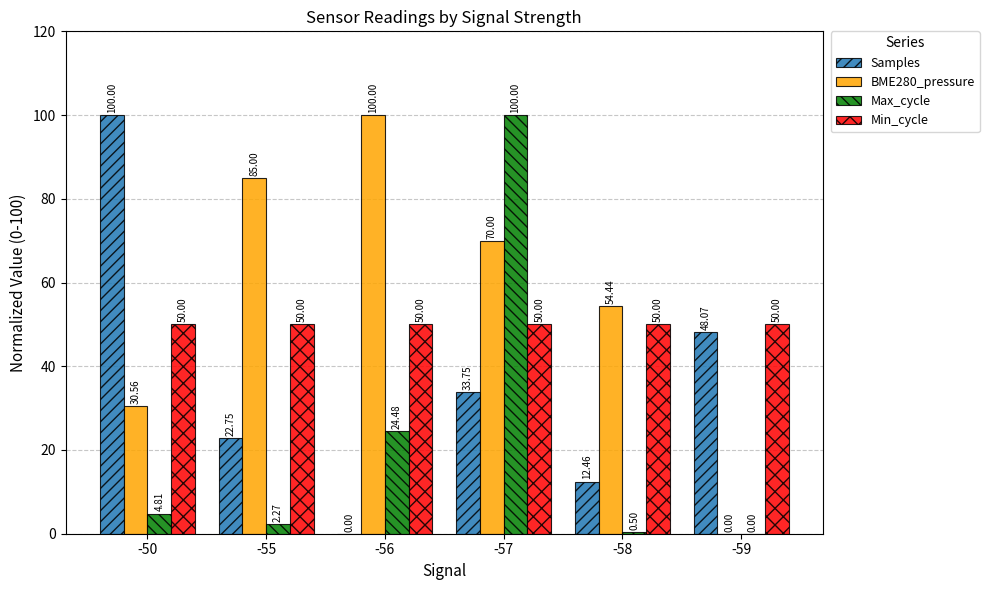

Between -57 and -59, which series saw the biggest shift?

Max_cycle